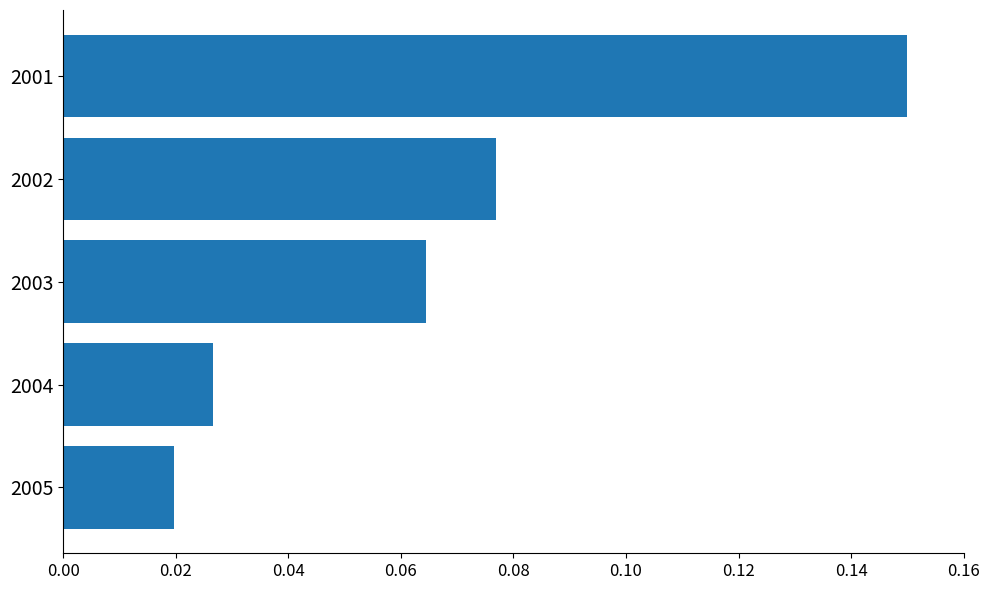

Which has a higher value, 2004 or 2003?

2003